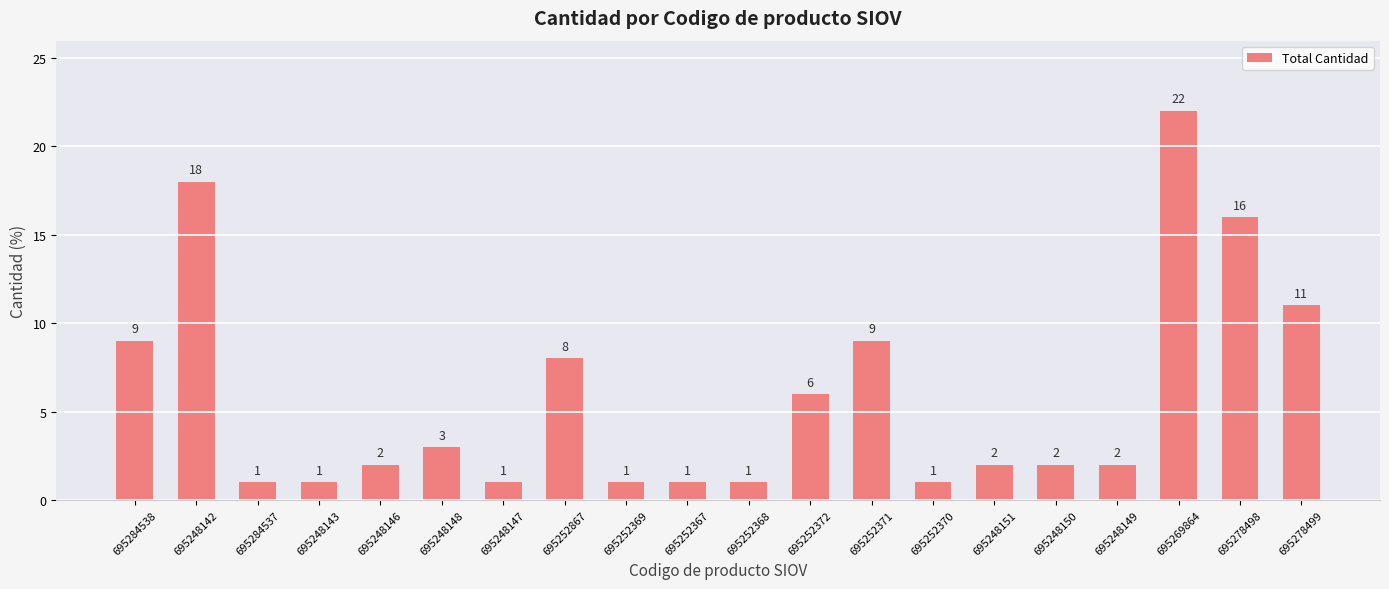

Are the bars grouped side by side (vs. stacked)?

No